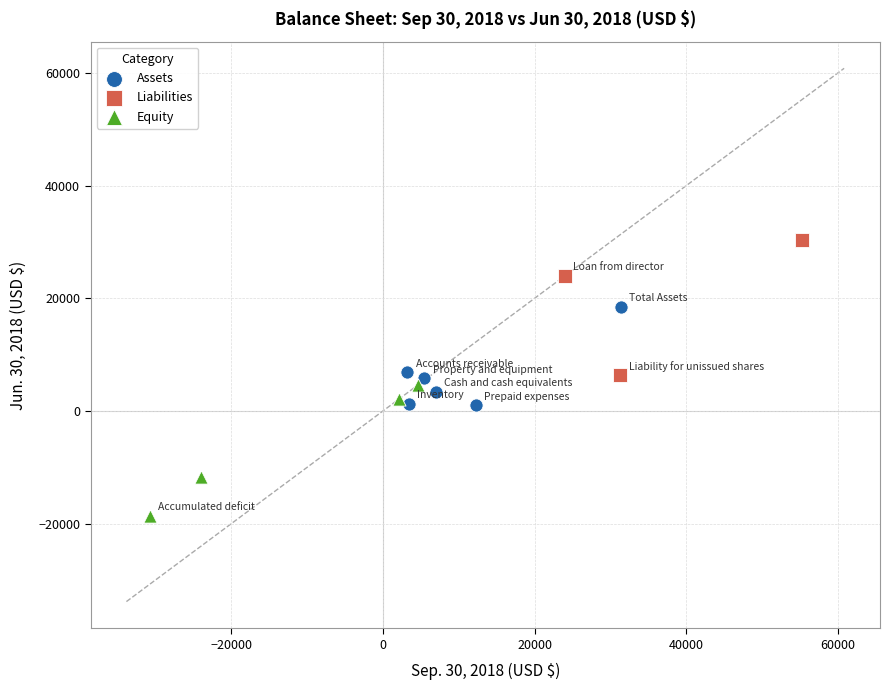

Which series reaches the maximum Y coordinate?

Liabilities